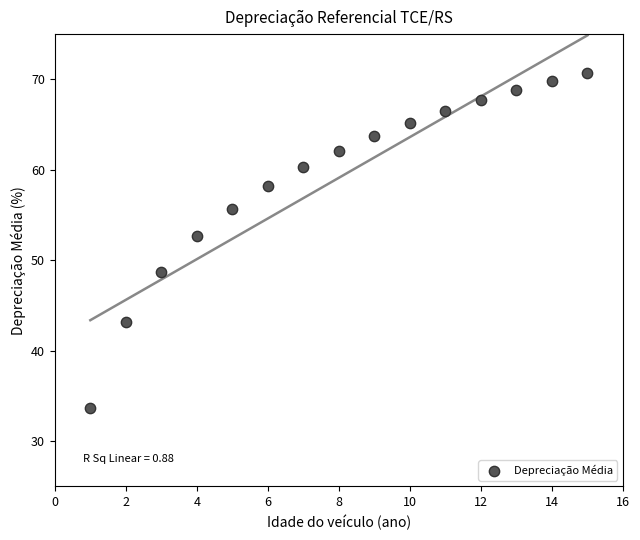

What Y value in the scatter plot is closest to 52?

52.6